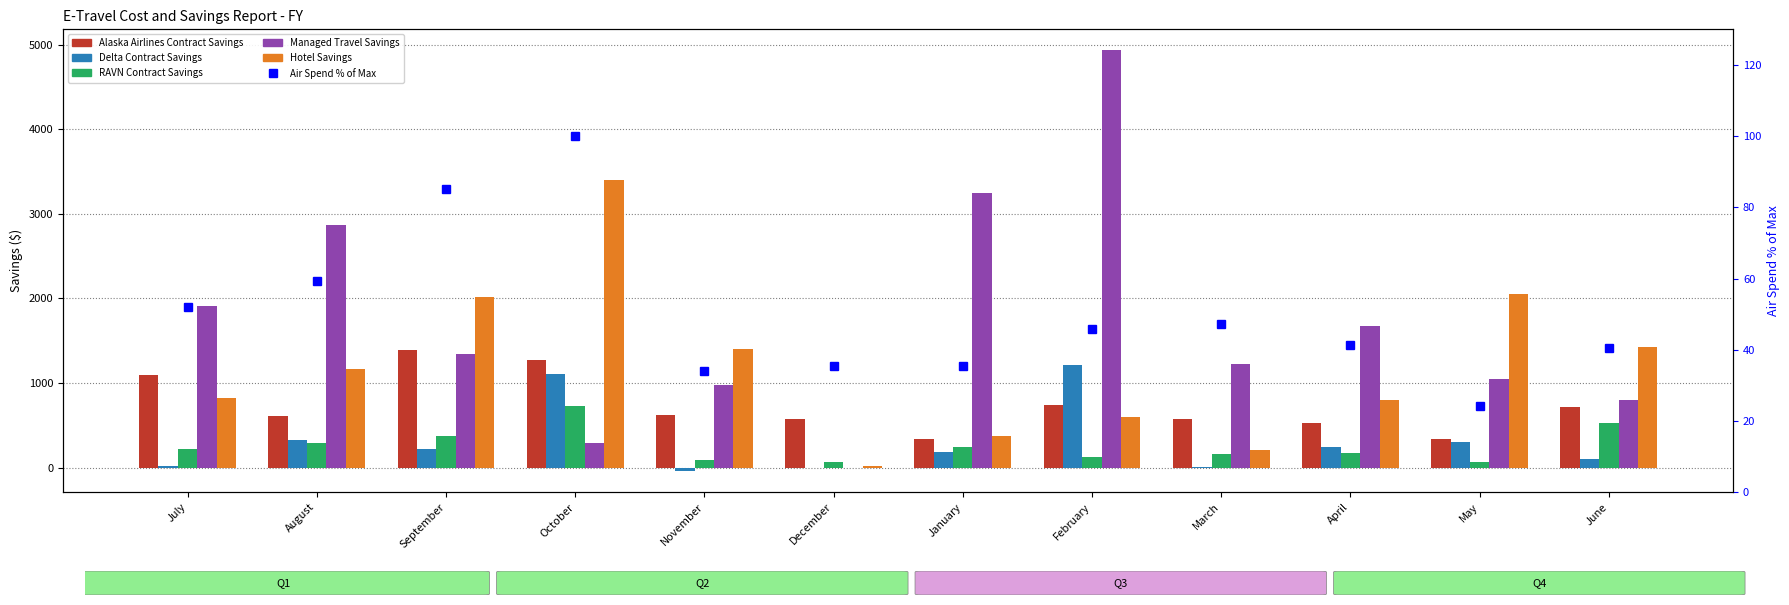

Is it true that Hotel Savings equals 84.3 at March?

False